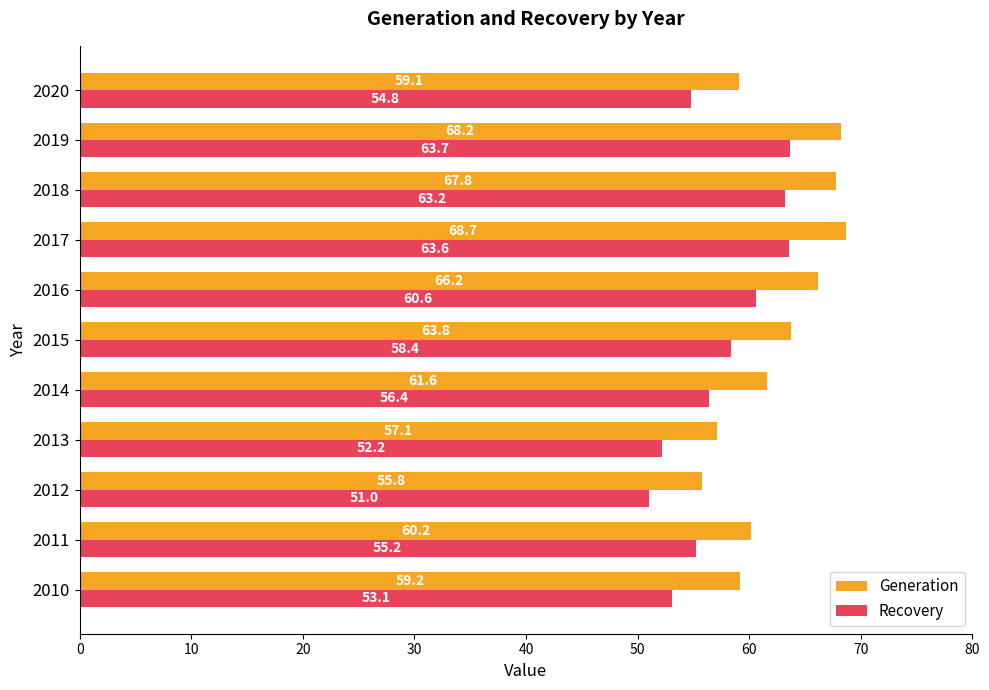

At which label is Recovery closest to 57?

2014